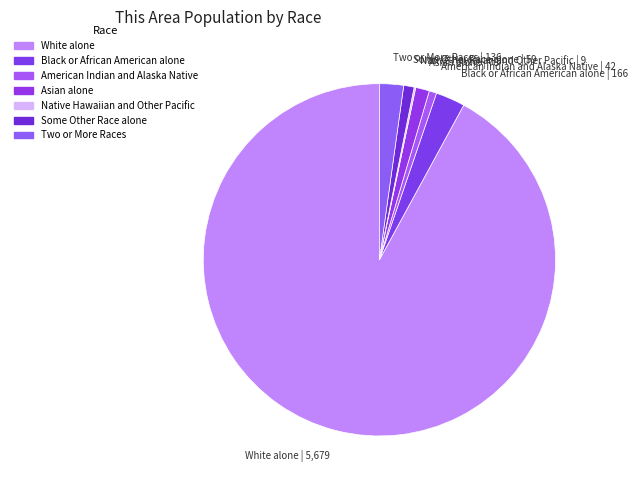

Is it true that American Indian and Alaska Native | 42 is 1% of the pie?

True